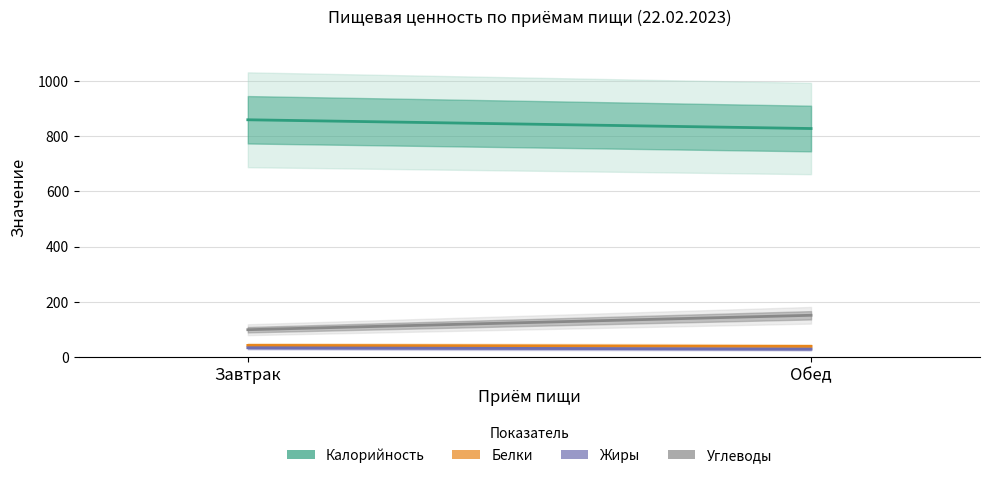

Reading right to left, what are all the values shown in this chart?

Калорийность: 828.3	860.0
Белки: 38.1	41.6
Жиры: 28.3	33.1
Углеводы: 150.9	98.6